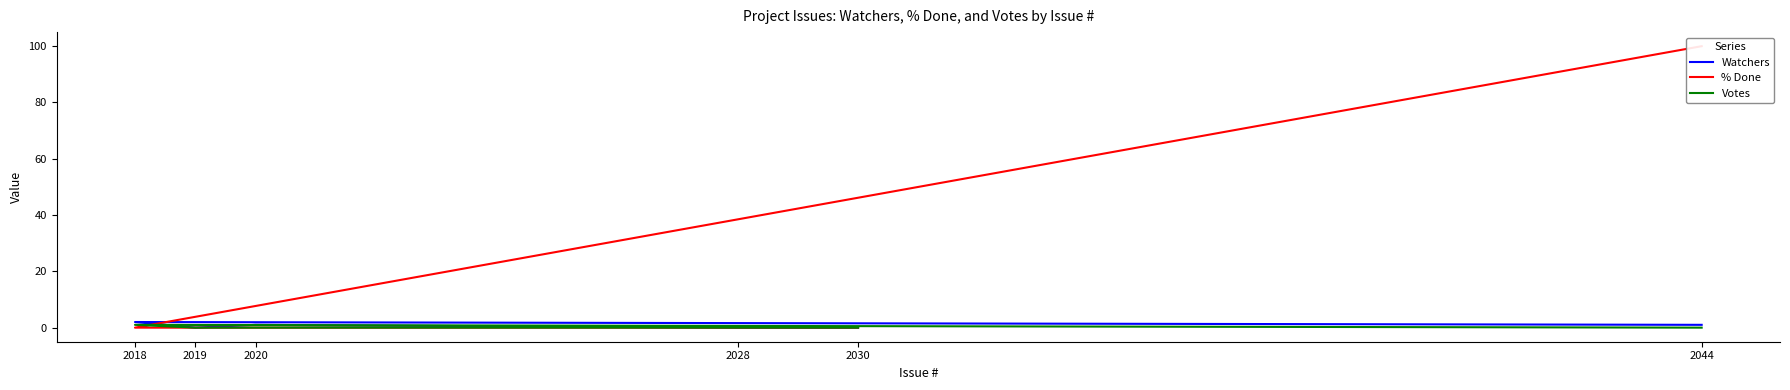

True or false: % Done has more than 2 interior local peaks.

False